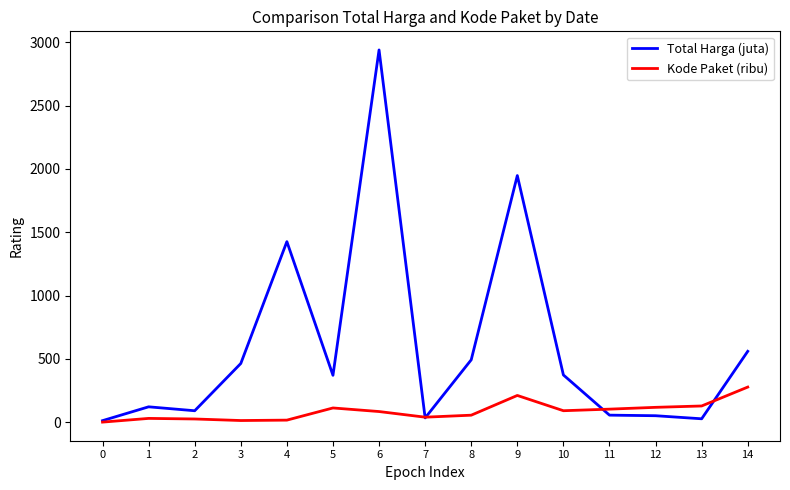

Count the number of categories in the chart.

15